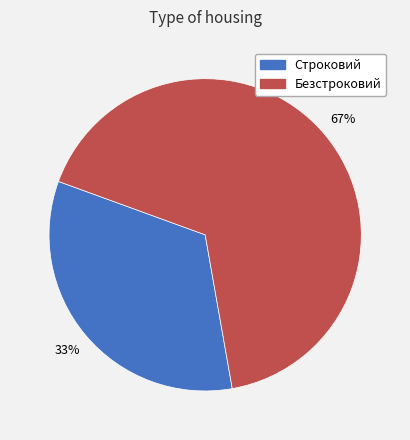

Rank the categories by value from lowest to highest.

Строковий, Безстроковий